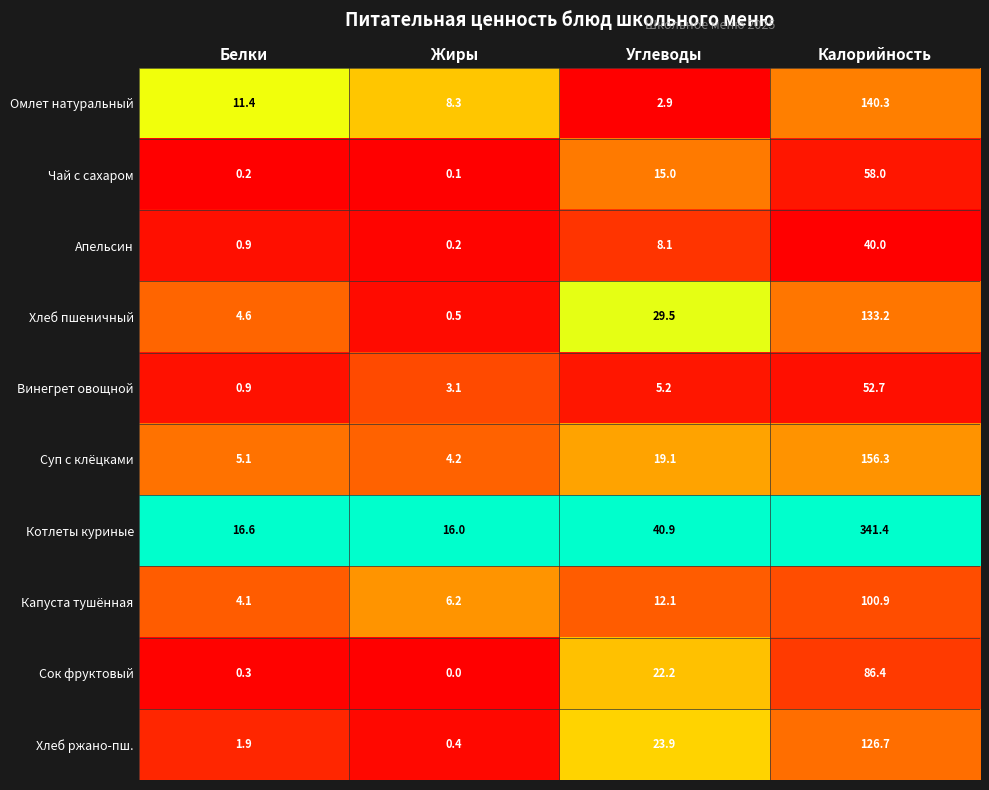

At which label is Хлеб пшеничный closest to 66?

Углеводы